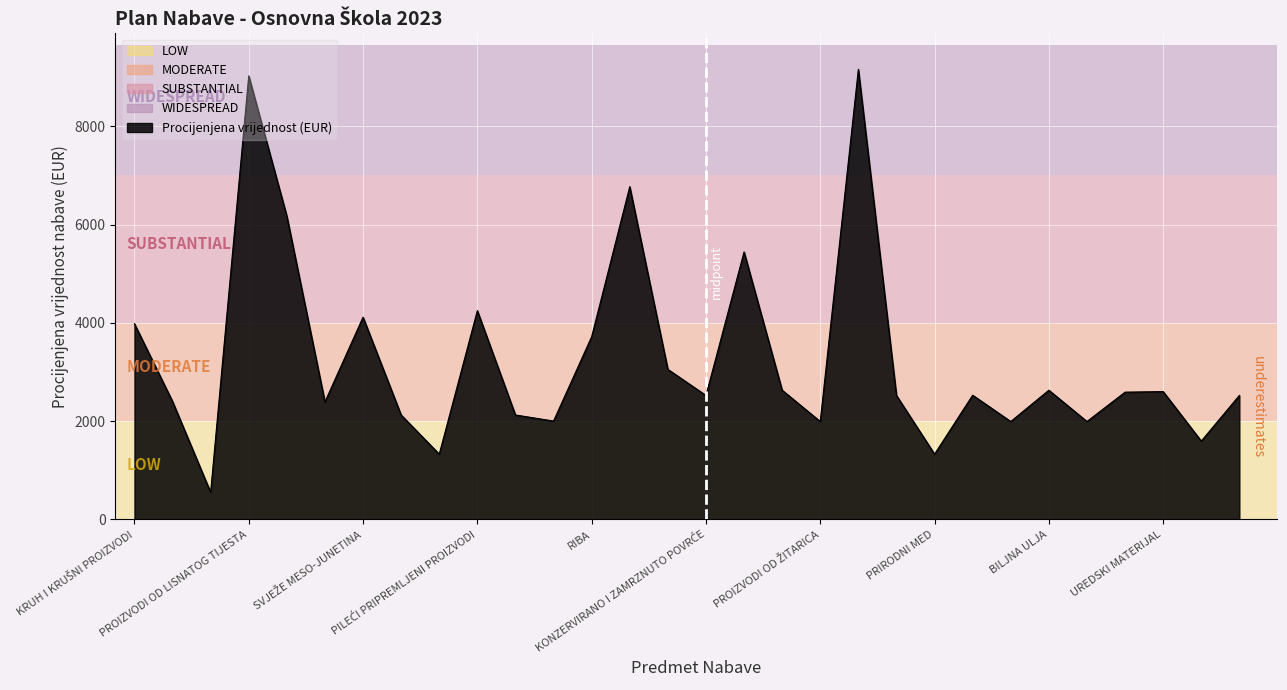

What is the smallest value displayed?

550.0